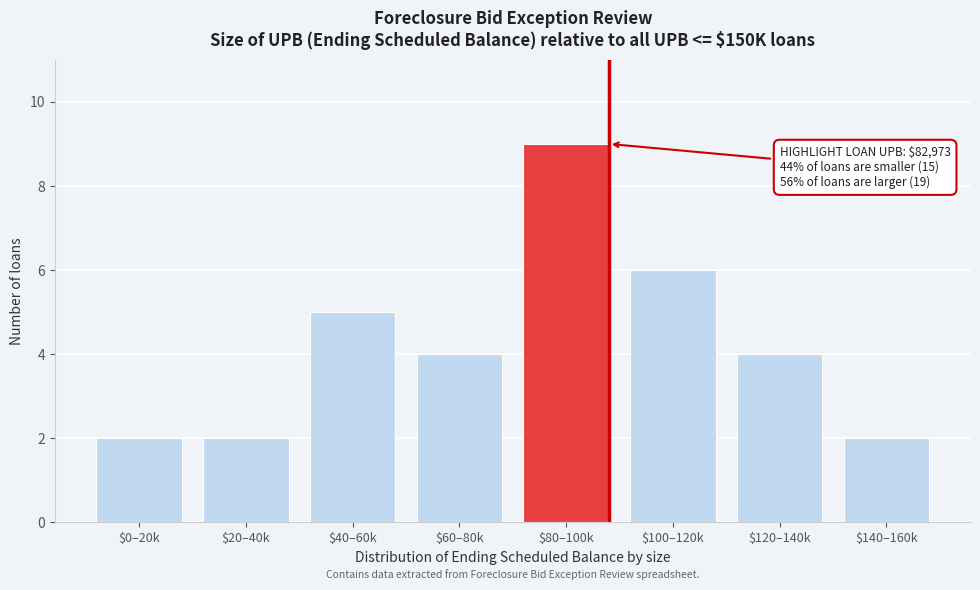

Reading left to right, list all the values displayed in this chart.

2	2	5	4	9	6	4	2